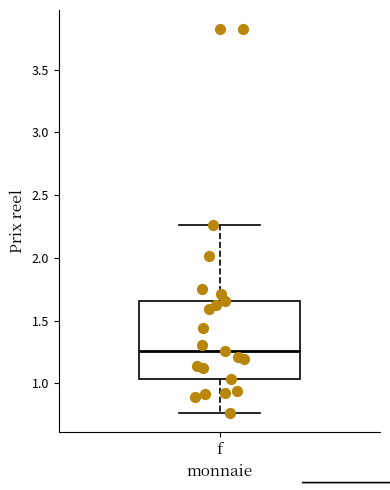

Transcribe this box plot: give where the median line is, the range the box spans, and where the two whiskers end, as read against the y-axis. The values are not printed on the chart, so give them approximately, as read against the axis.

median 1.25, box 1.05 to 1.65, whiskers 0.75 to 2.25